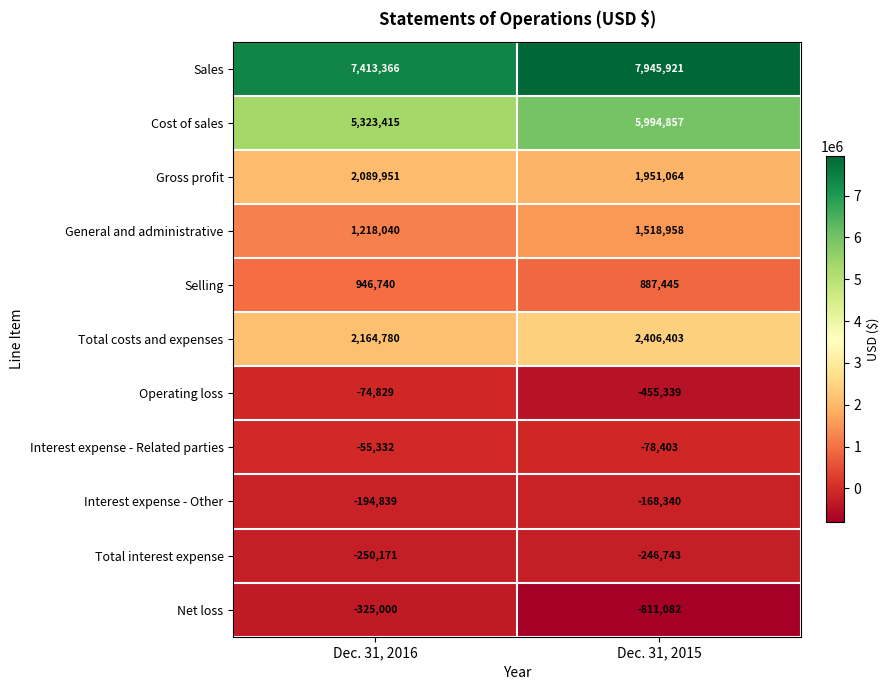

Is the value of Total interest expense at Dec. 31, 2015 greater than the value of Gross profit at Dec. 31, 2016?

No